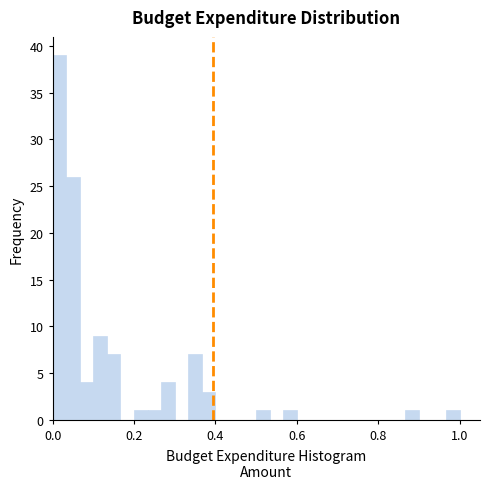

Read against the x-axis, roughly where is the centre of the tallest bar?

0.02